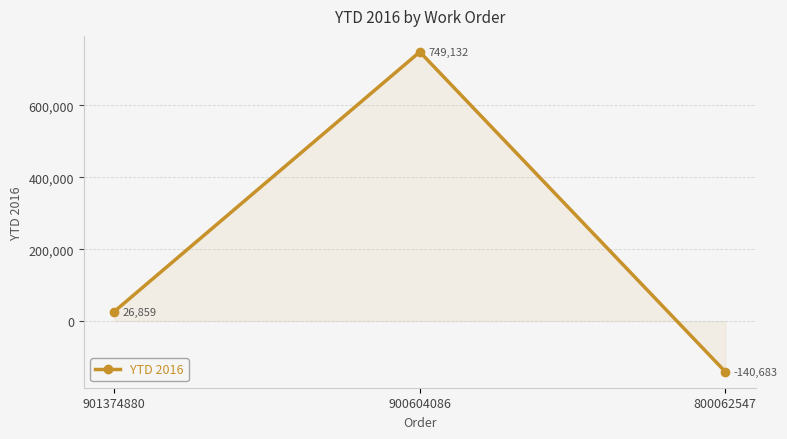

How many lines are shown in the chart?

1